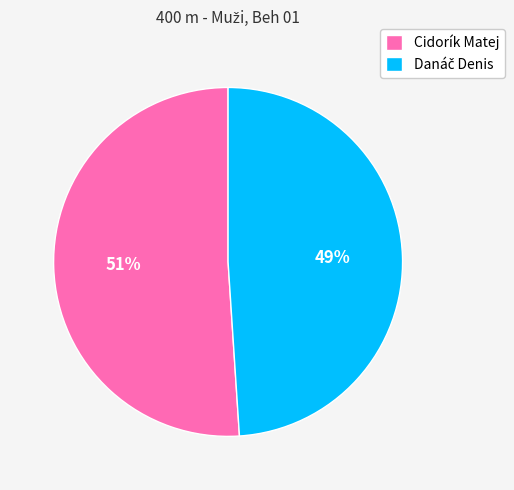

Count the number of slices in the pie.

2